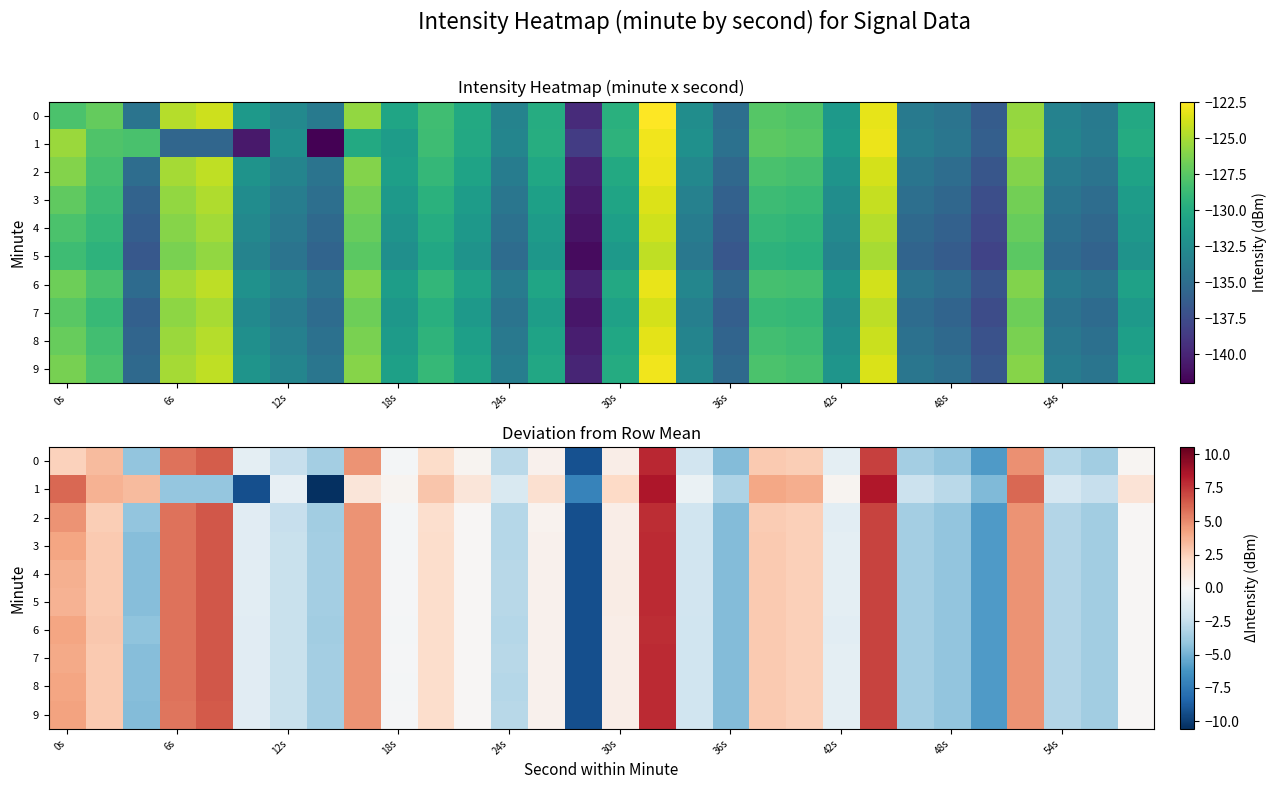

Count the number of categories in the chart.

30